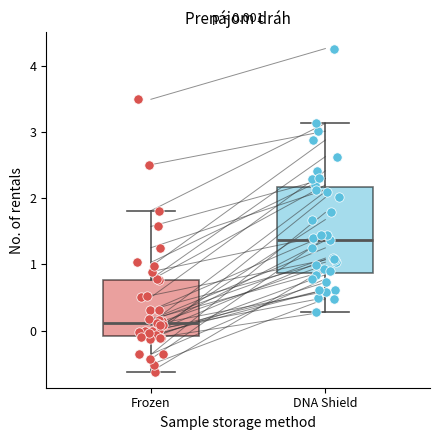

Which box is the tallest, from its lower edge to its upper edge?

DNA Shield